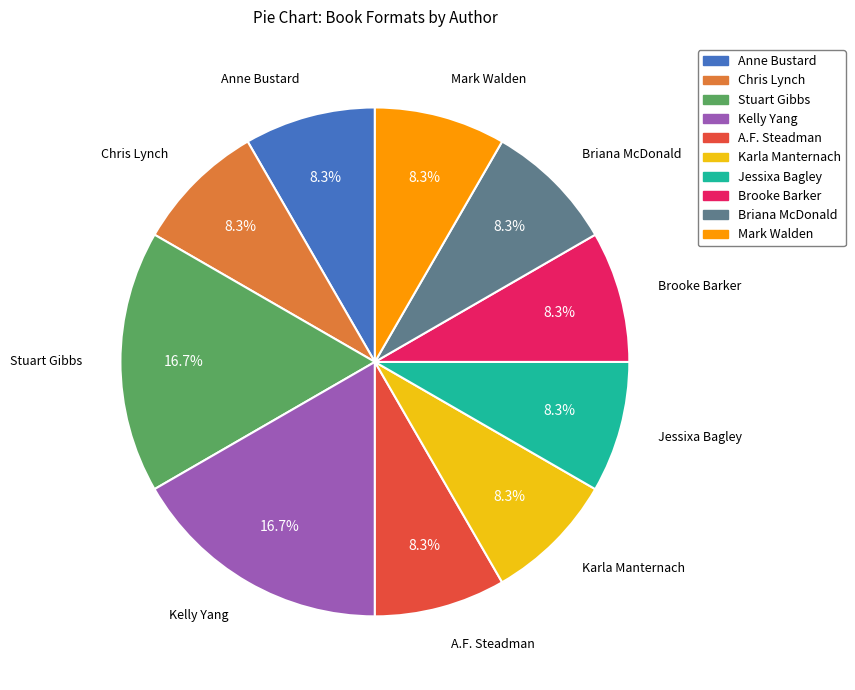

To the nearest percent, what is the difference between the Stuart Gibbs and Jessixa Bagley slice percentages?

8%